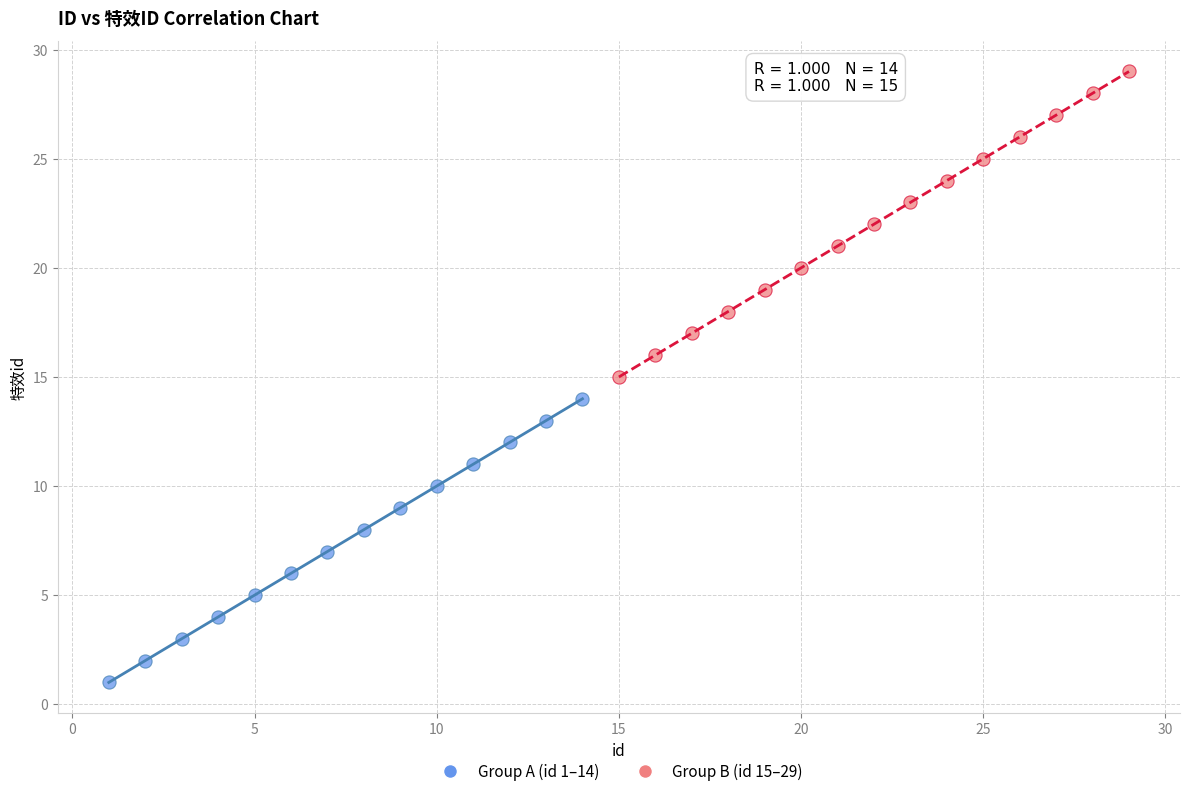

Which series reaches the minimum Y coordinate?

Group A (id 1–14)